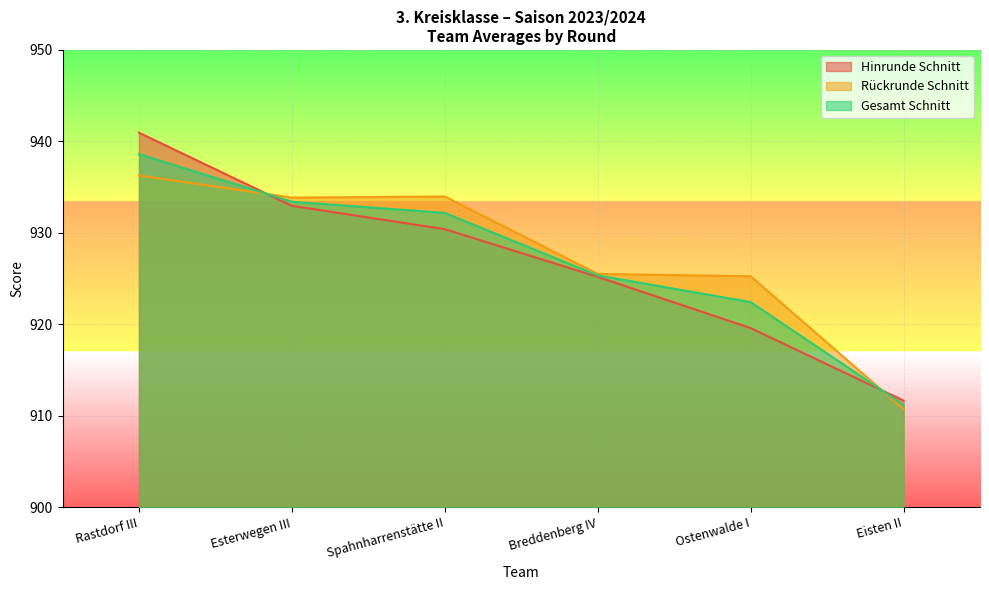

Which series has the largest total across all categories?

Rückrunde Schnitt